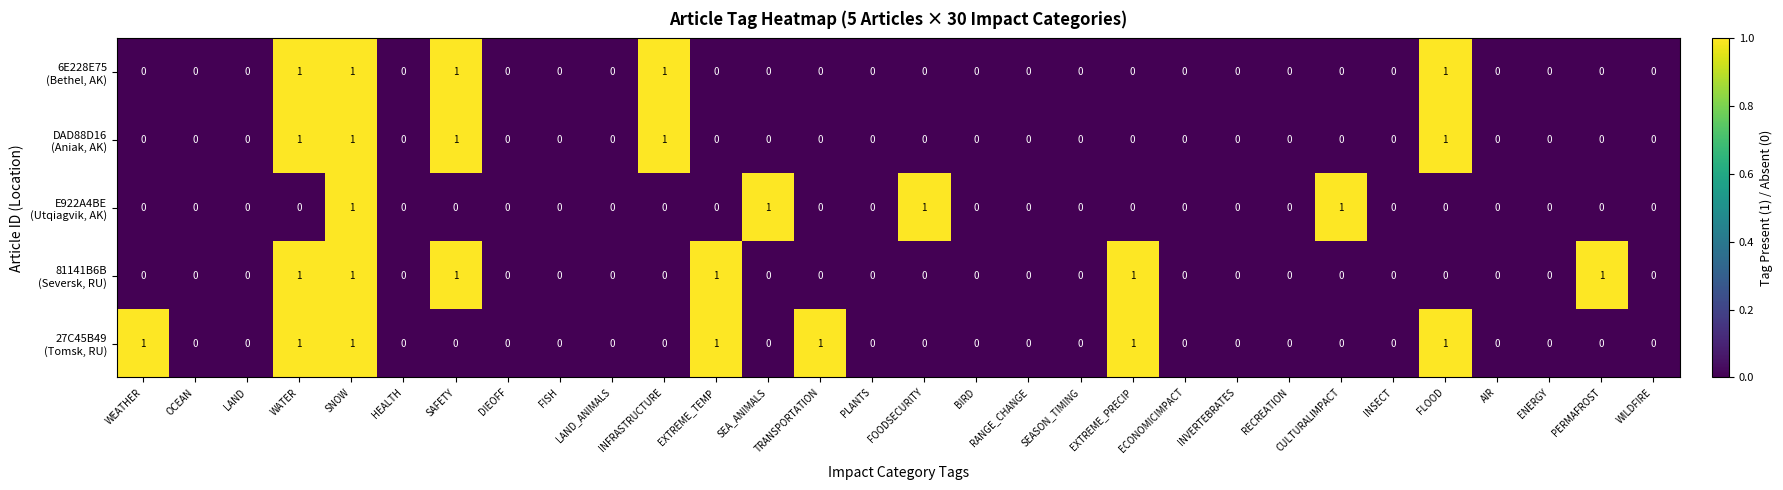

At which category is the sum across all series the highest?

SNOW